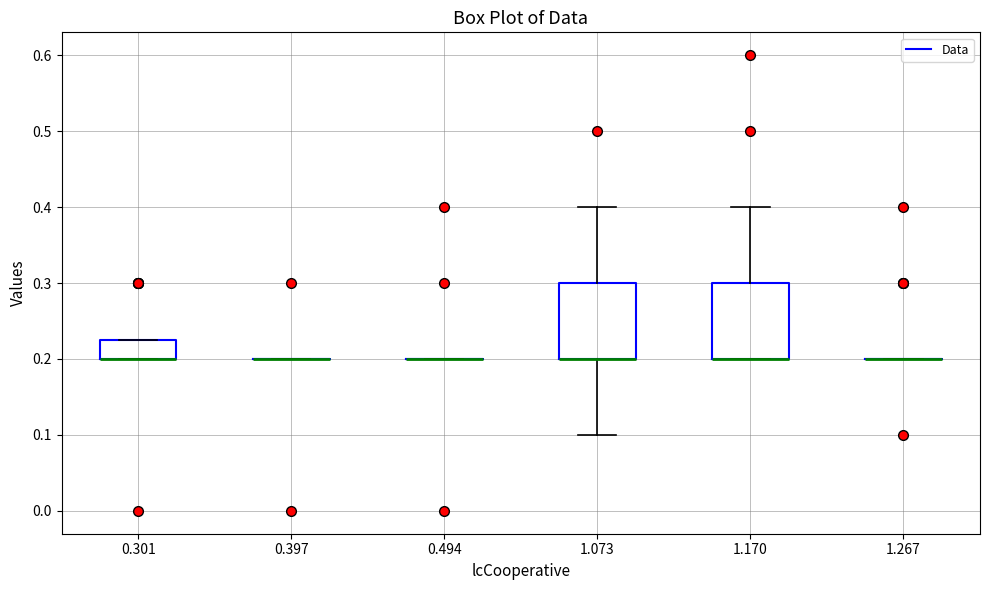

Reading left to right, read every box against the y-axis: the position of its median line, the range the box covers, and the ends of its whiskers. The values are not printed on the chart, so give them approximately, as read against the axis.

0.301: median 0.20 (drawn on the box's lower edge), box 0.20 to 0.23, whiskers 0.20 to 0.23
0.397: box collapsed to a line at 0.20, whiskers 0.20 to 0.20
0.494: box collapsed to a line at 0.20, whiskers 0.20 to 0.20
1.073: median 0.20 (drawn on the box's lower edge), box 0.20 to 0.30, whiskers 0.10 to 0.40
1.170: median 0.20 (drawn on the box's lower edge), box 0.20 to 0.30, whiskers 0.20 to 0.40
1.267: box collapsed to a line at 0.20, whiskers 0.20 to 0.20